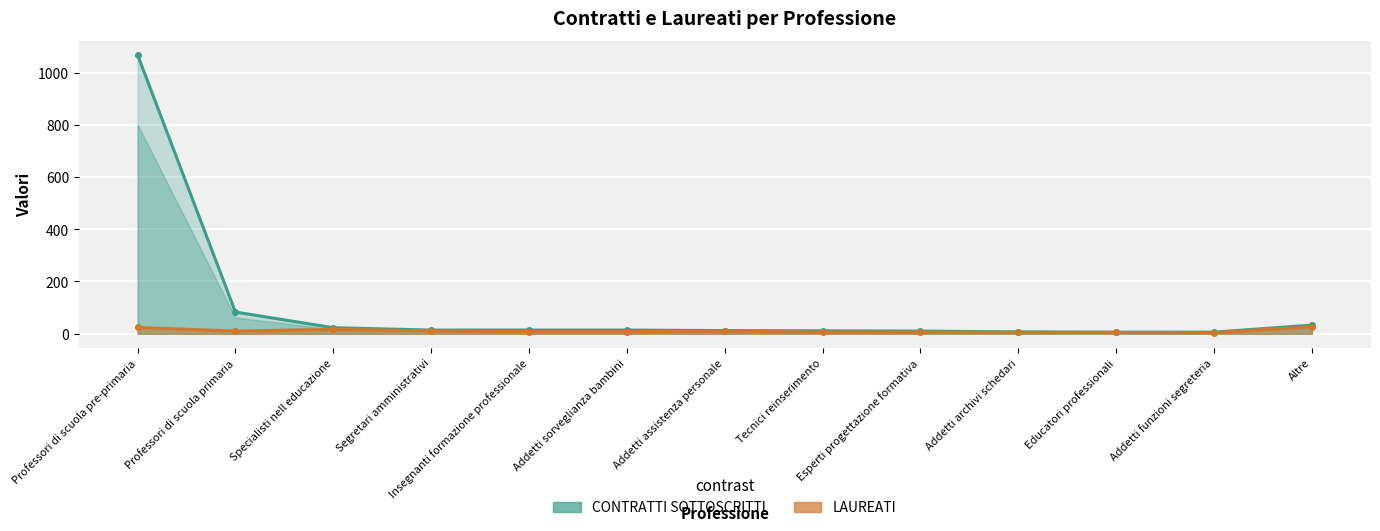

True or false: LAUREATI and CONTRATTI SOTTOSCRITTI intersect in this chart.

False